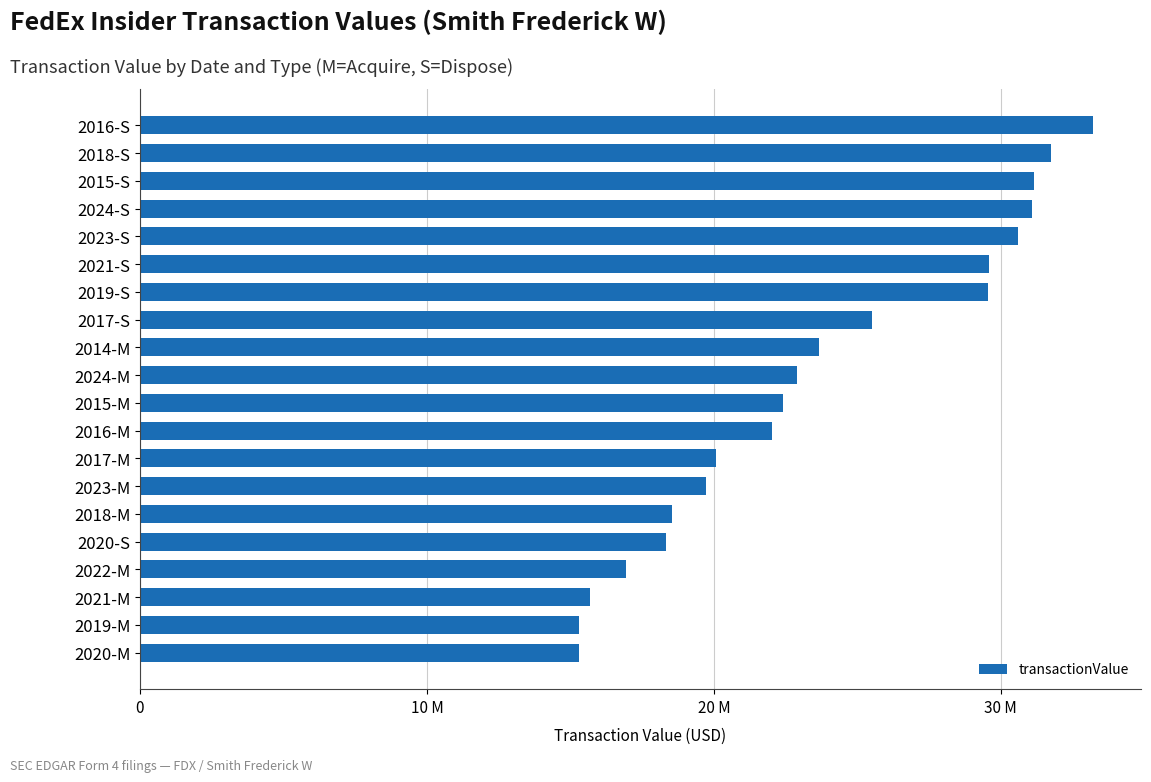

What is the average value?

23669044